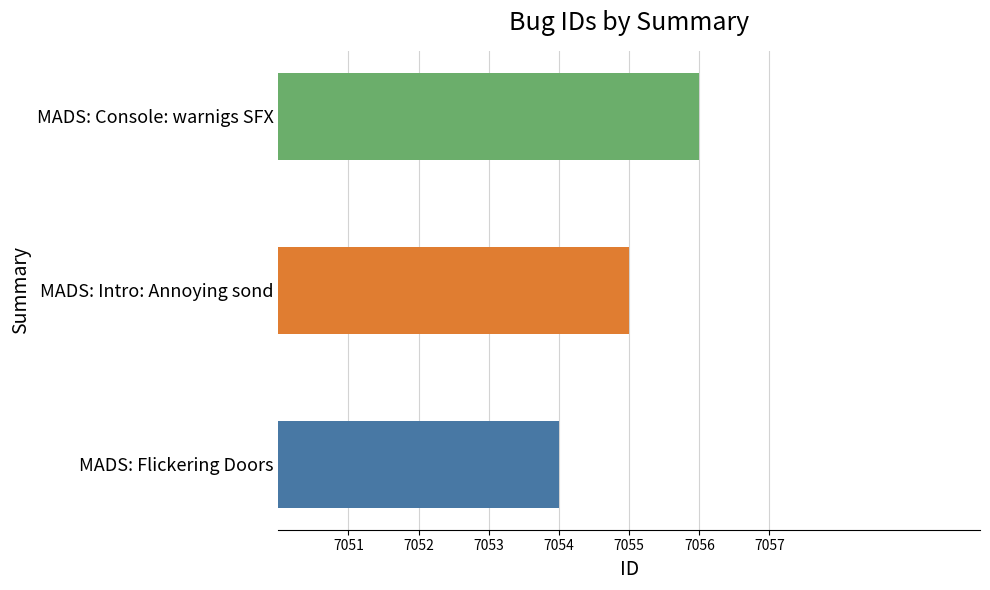

How many values are between 7054 and 7056?

3